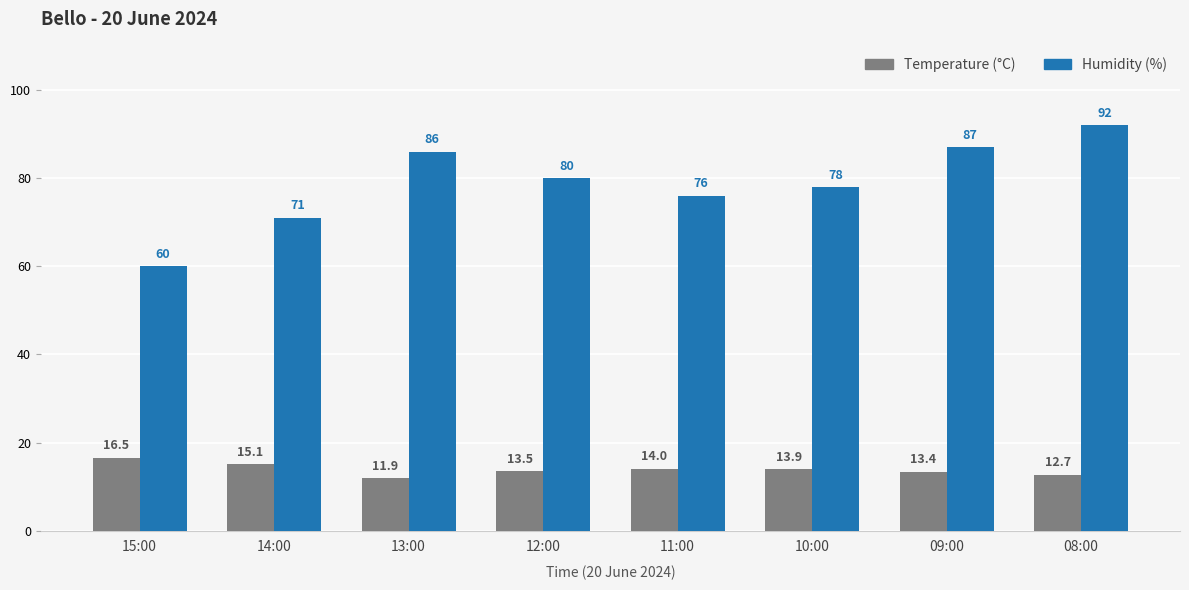

What is the label of the 8th bar from the left?

08:00